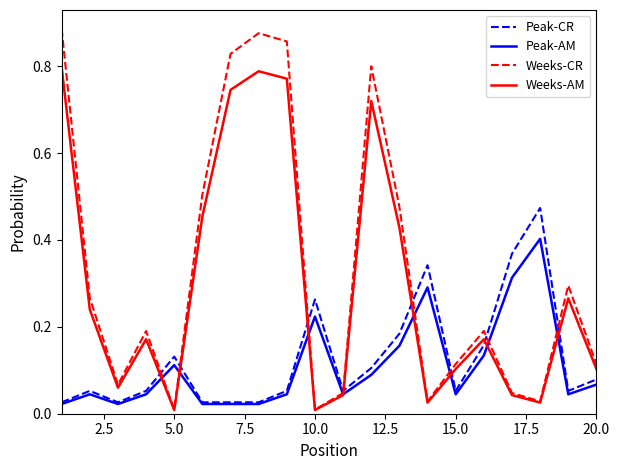

Which series has the widest spread of values?

Weeks-CR